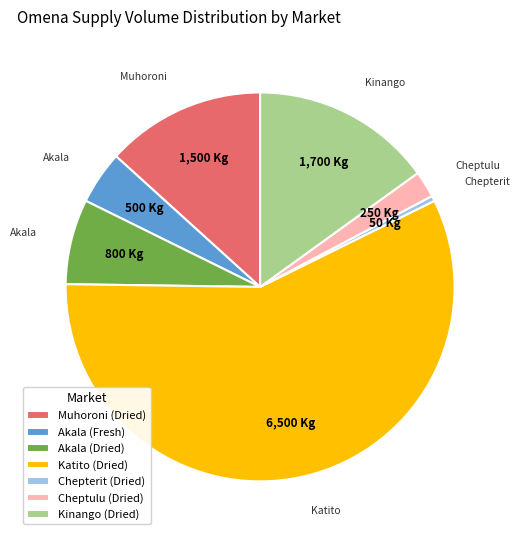

Approximately how many times larger is the value at Akala (Fresh) compared to Kinango (Dried)?

0.3